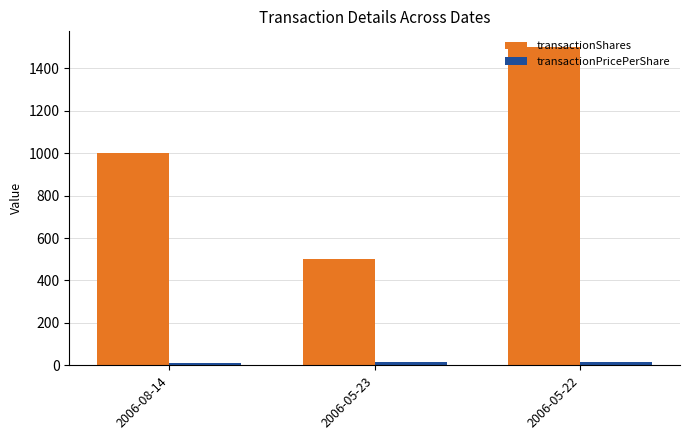

What is the maximum value shown in the chart?

1500.0